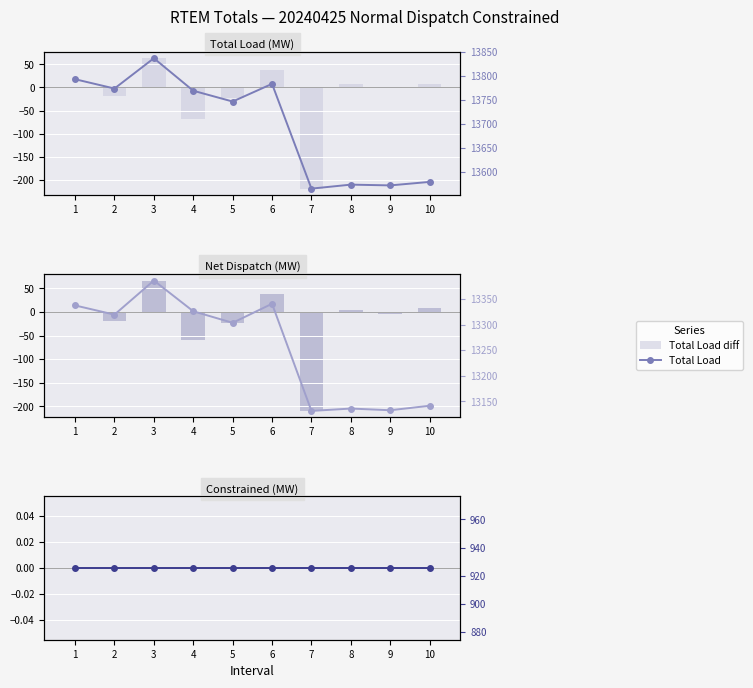

What is the greatest value displayed?

13836.7